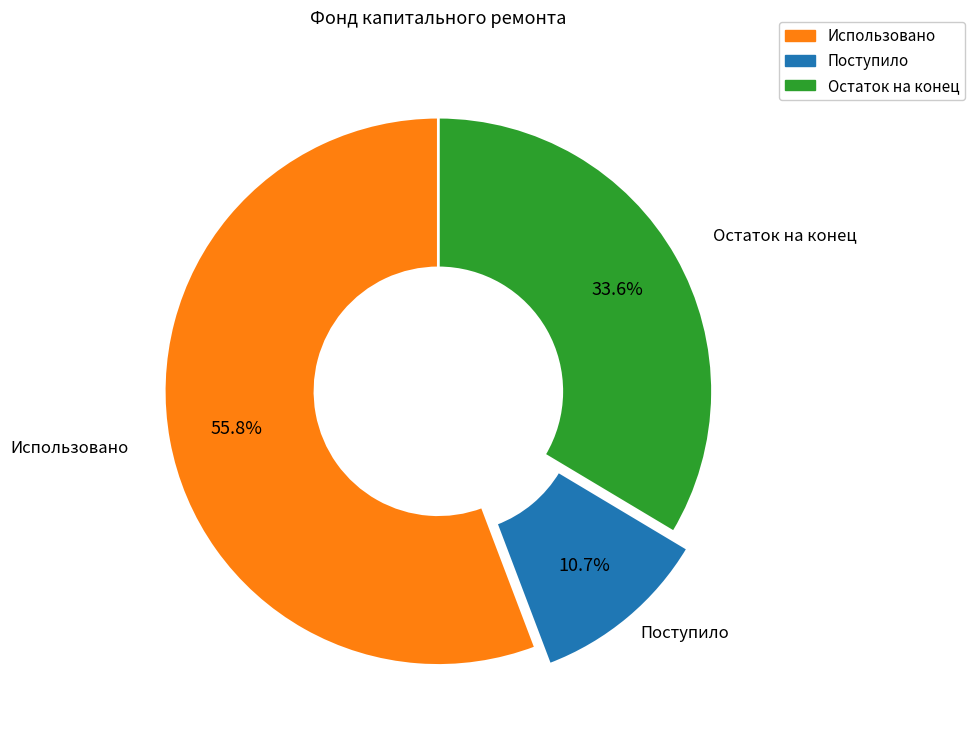

Count the number of slices in the pie.

3